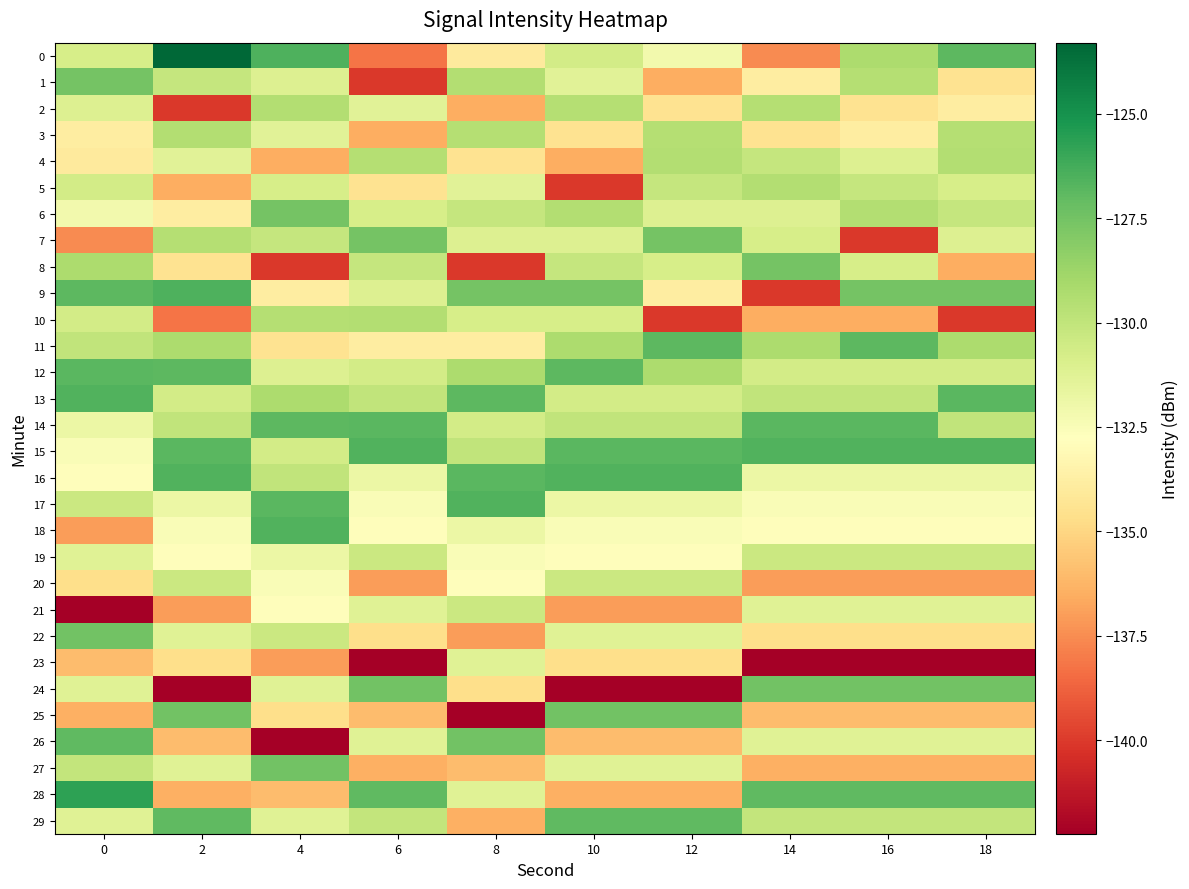

How many distinct data groups are displayed?

30